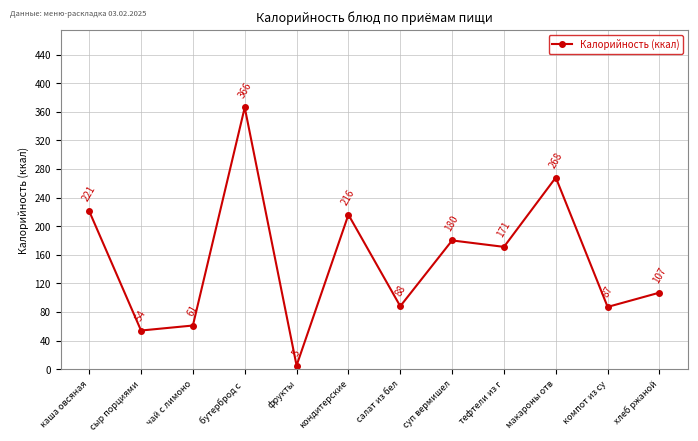

List the labels in order of value, largest first.

бутерброд с , макароны отв, каша овсяная, кондитерские, суп вермишел, тефтели из г, хлеб ржаной, салат из бел, компот из су, чай с лимоно, сыр порциями, фрукты